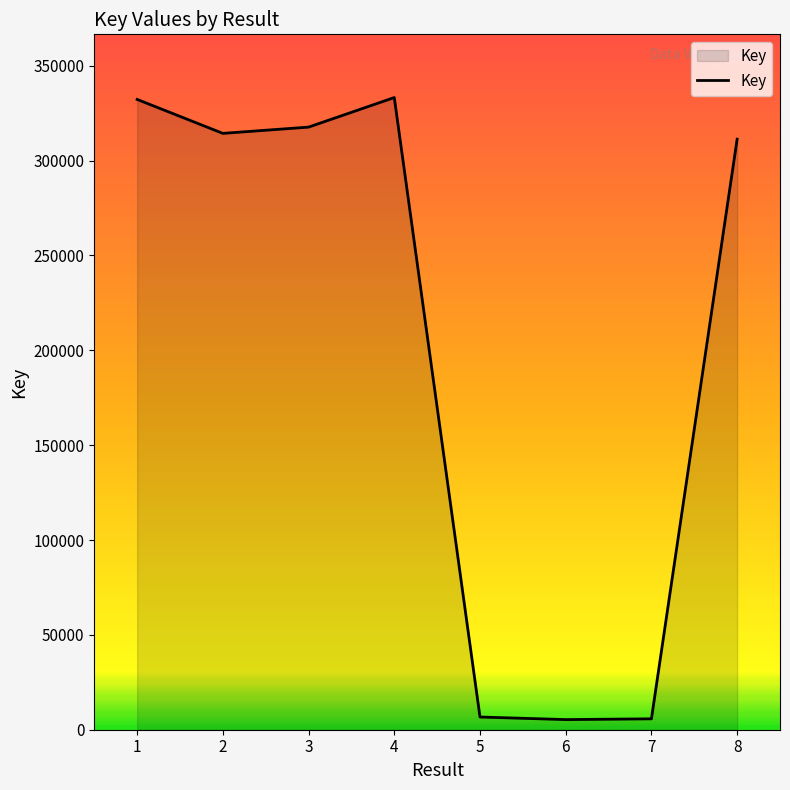

True or false: the data has more than 0 interior local peaks.

True